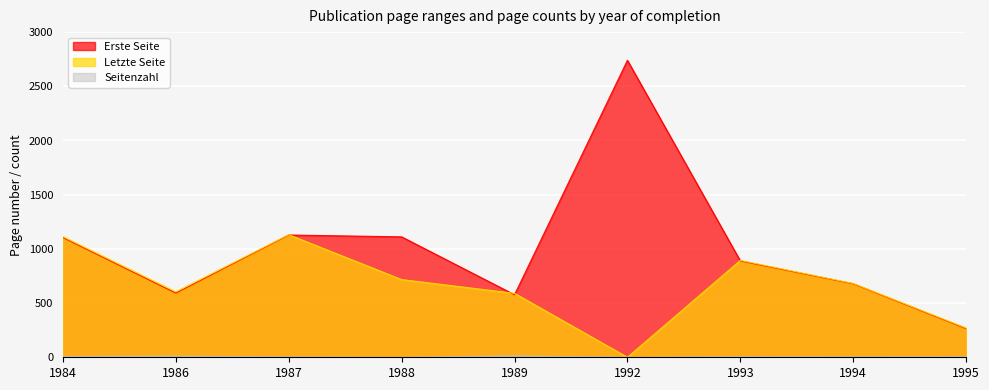

What is the difference between the highest and lowest values at 1987?

1128